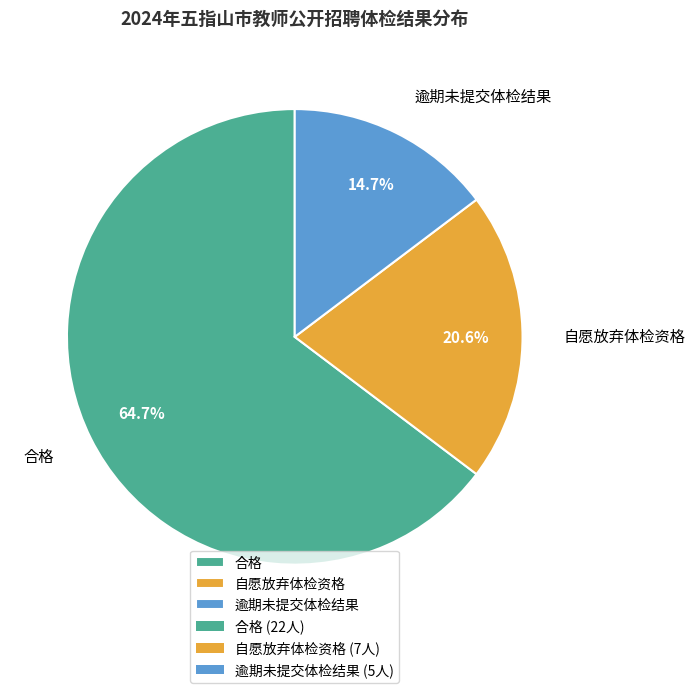

What portion of the pie excludes 自愿放弃体检资格?

79.4%